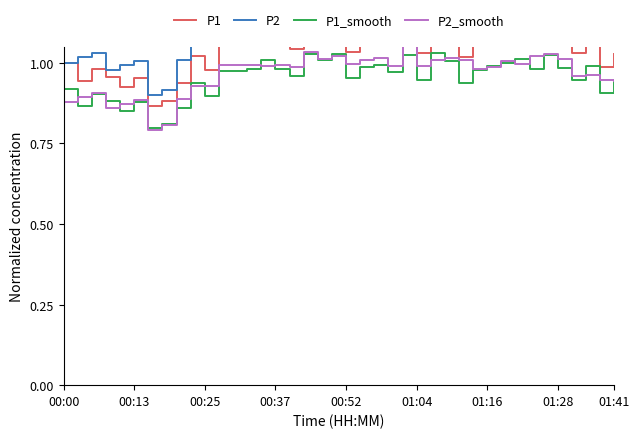

Reading left to right, extract all data points from this chart.

P1: 1.0	0.9	1.0	1.0	0.9	1.0	0.9	0.9	0.9	1.0	1.0	1.1	1.1	1.1	1.1	1.1	1.0	1.1	1.1	1.1	1.0	1.1	1.1	1.1	1.1	1.0	1.1	1.1	1.0	1.1	1.1	1.1	1.1	1.1	1.1	1.1	1.0	1.1	1.0	1.0
P2: 1.0	1.0	1.0	1.0	1.0	1.0	0.9	0.9	1.0	1.1	1.1	1.1	1.1	1.1	1.1	1.1	1.1	1.2	1.2	1.2	1.1	1.1	1.2	1.1	1.2	1.1	1.1	1.2	1.1	1.1	1.1	1.1	1.1	1.2	1.2	1.1	1.1	1.1	1.1	1.1
P1_smooth: 0.9	0.9	0.9	0.9	0.9	0.9	0.8	0.8	0.9	0.9	0.9	1.0	1.0	1.0	1.0	1.0	1.0	1.0	1.0	1.0	1.0	1.0	1.0	1.0	1.0	0.9	1.0	1.0	0.9	1.0	1.0	1.0	1.0	1.0	1.0	1.0	0.9	1.0	0.9	0.9
P2_smooth: 0.9	0.9	0.9	0.9	0.9	0.9	0.8	0.8	0.9	0.9	0.9	1.0	1.0	1.0	1.0	1.0	1.0	1.0	1.0	1.0	1.0	1.0	1.0	1.0	1.1	1.0	1.0	1.0	1.0	1.0	1.0	1.0	1.0	1.0	1.0	1.0	1.0	1.0	0.9	0.9